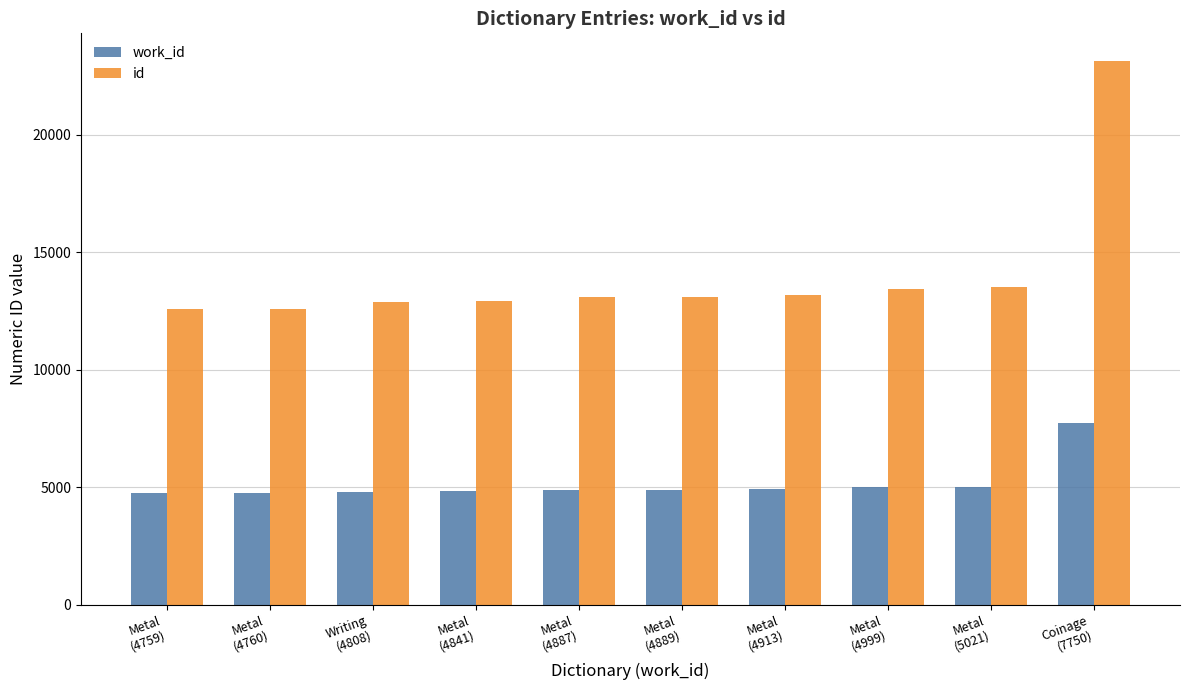

What is the smallest value displayed?

4759